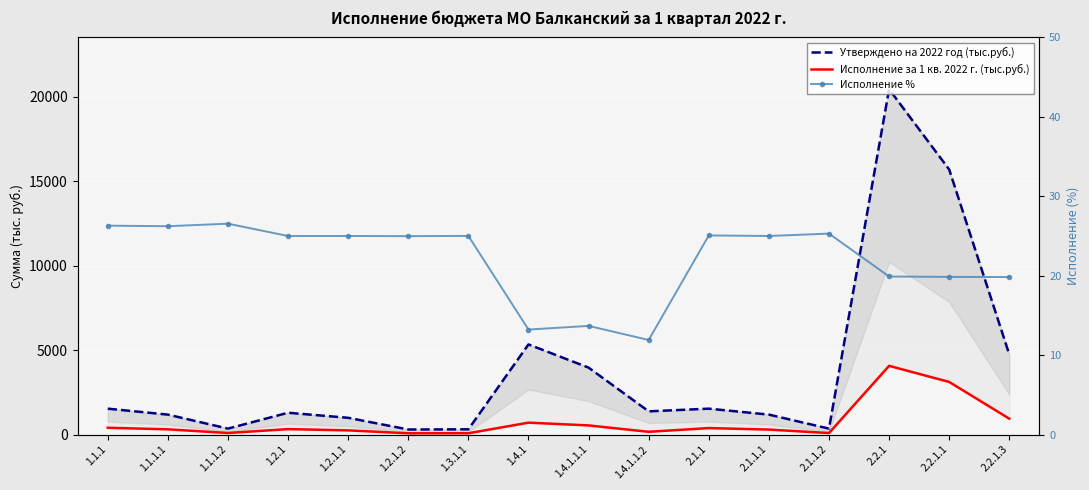

Reading left to right, transcribe all the data shown in this chart.

Утверждено на 2022 год (тыс.руб.): 1534.5	1181.9	352.6	1292.6	992.8	299.8	311.1	5339.7	3964.8	1374.9	1534.5	1181.9	352.6	20457.5	15698.9	4745.1
Исполнение за 1 кв. 2022 г. (тыс.руб.): 403.6	310.0	93.6	323.1	248.2	74.9	77.8	705.9	542.2	163.7	384.7	295.5	89.2	4070.8	3116.2	941.1
Исполнение %: 26.3	26.2	26.6	25.0	25.0	25.0	25.0	13.2	13.7	11.9	25.1	25.0	25.3	19.9	19.9	19.8